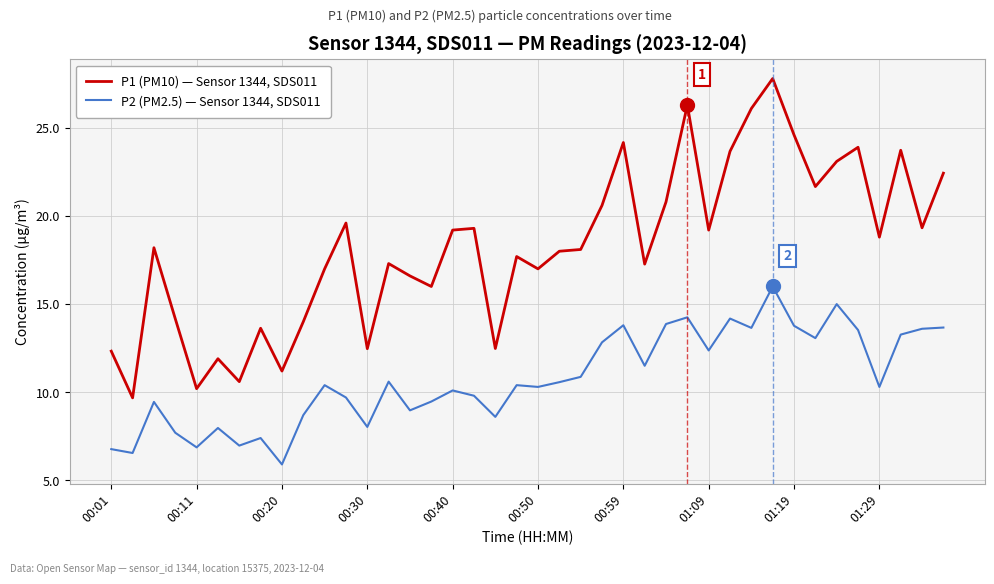

What is the average value of the P2 (PM2.5) — Sensor 1344, SDS011 series?

10.8